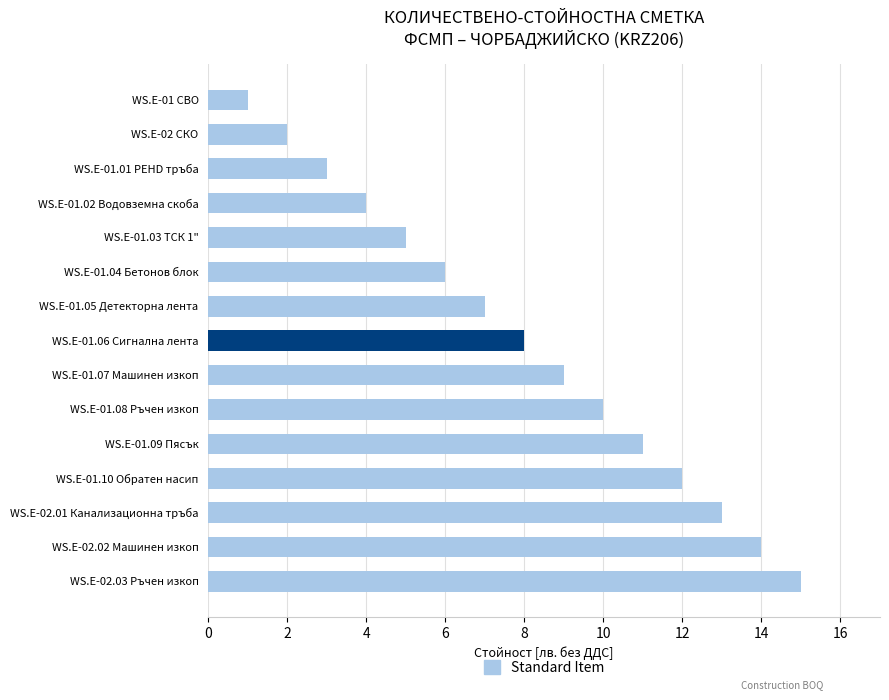

True or false: the data shows 12 at WS.E-01.10 Обратен насип.

True